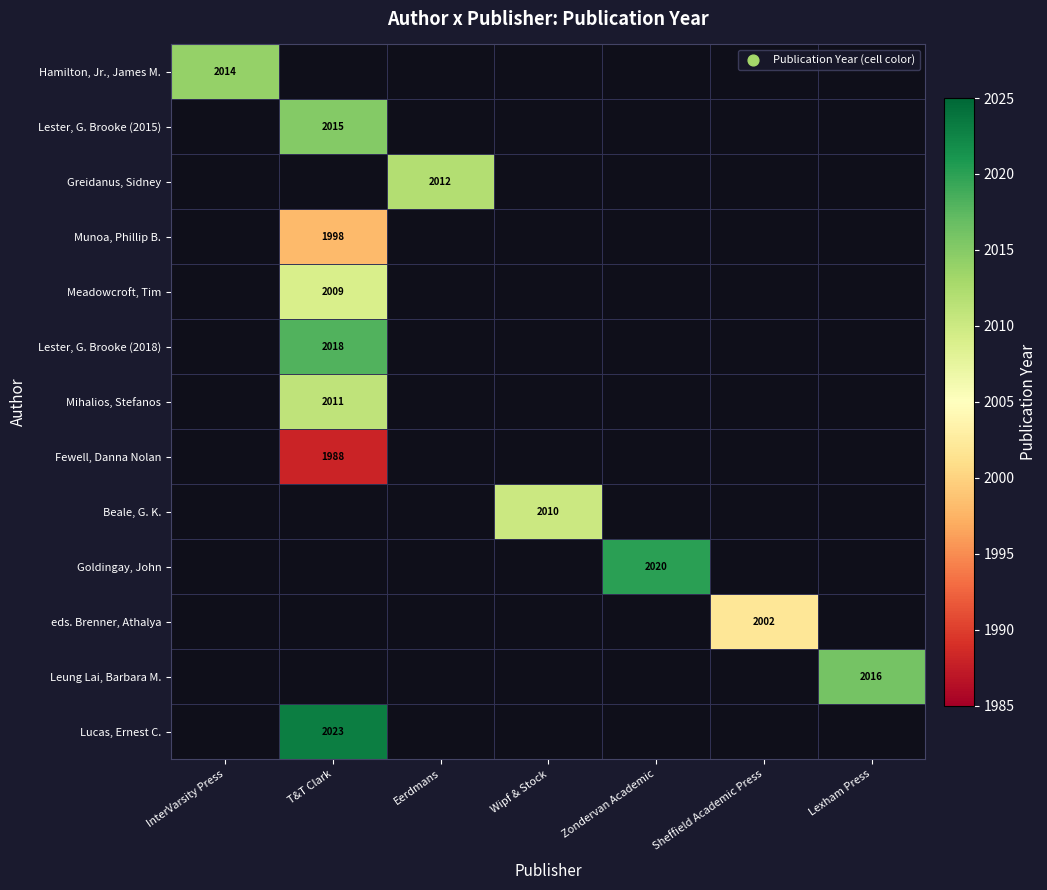

True or false: Lester, G. Brooke (2015) has a value of 2015 at T&T Clark.

True